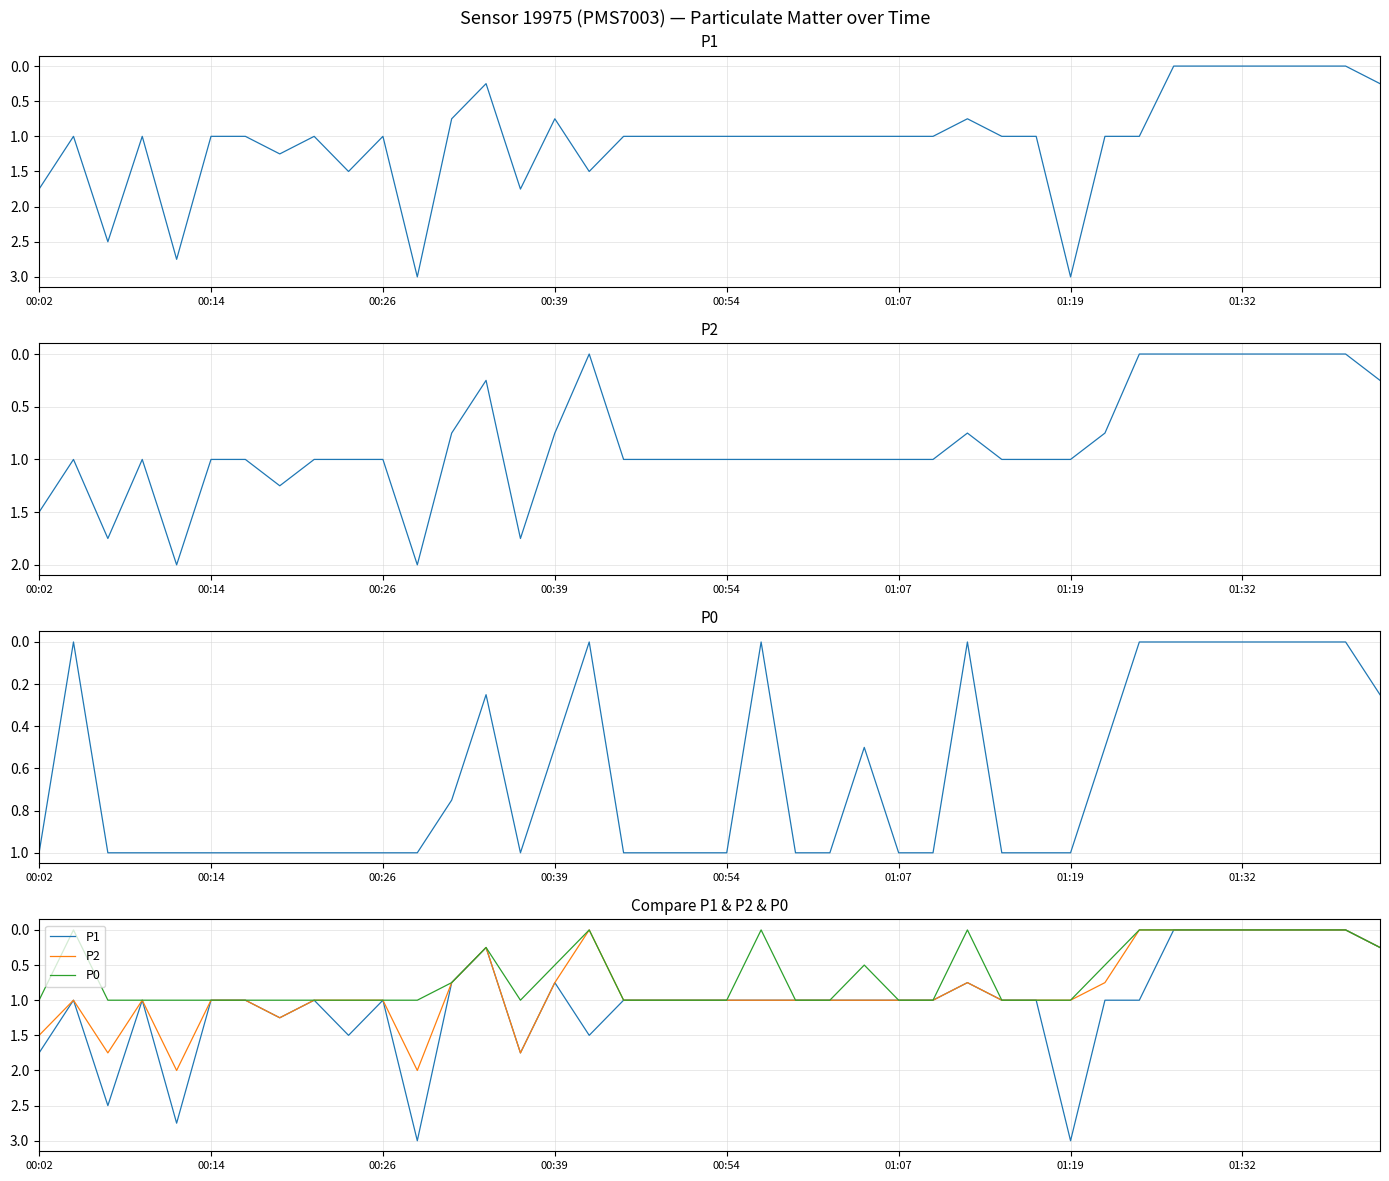

The value of P1 at 00:14 is 1.0. True or false?

True